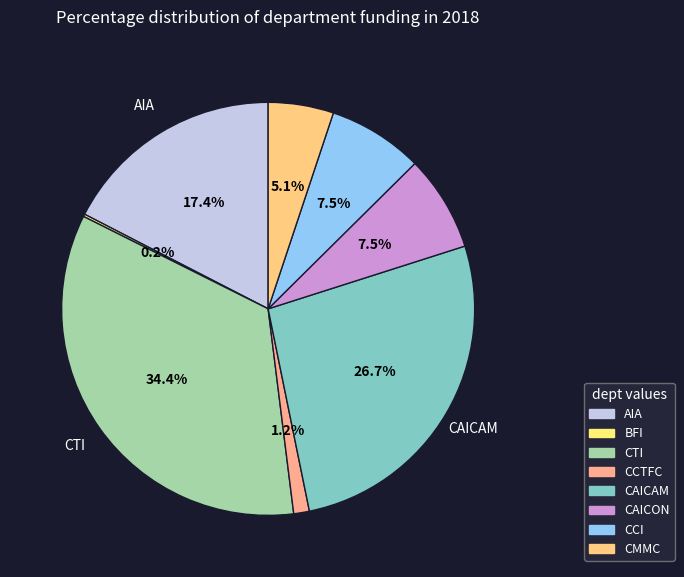

Does CCI account for over 50% of the chart?

No